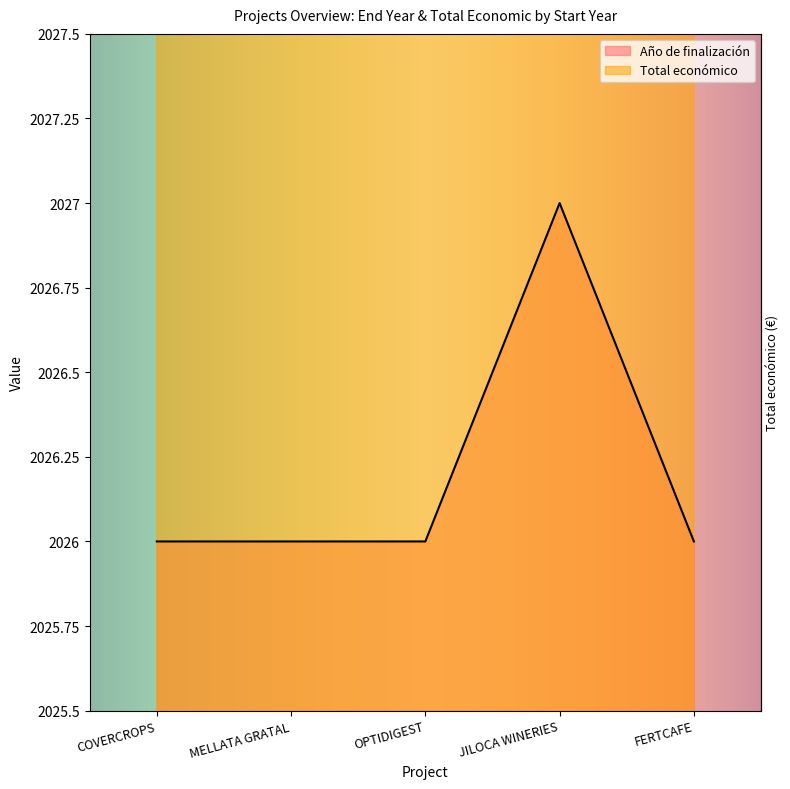

What is the average value of the Total económico series?

2027.8